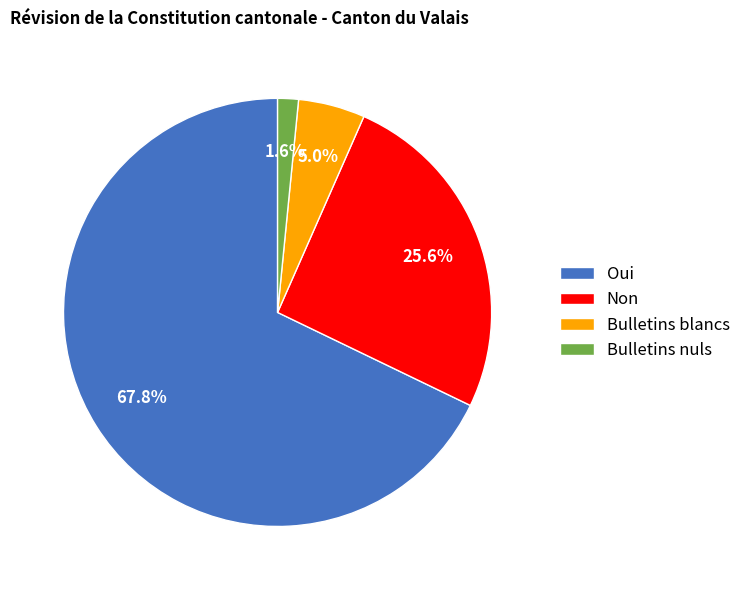

How many slices are in this pie chart?

4